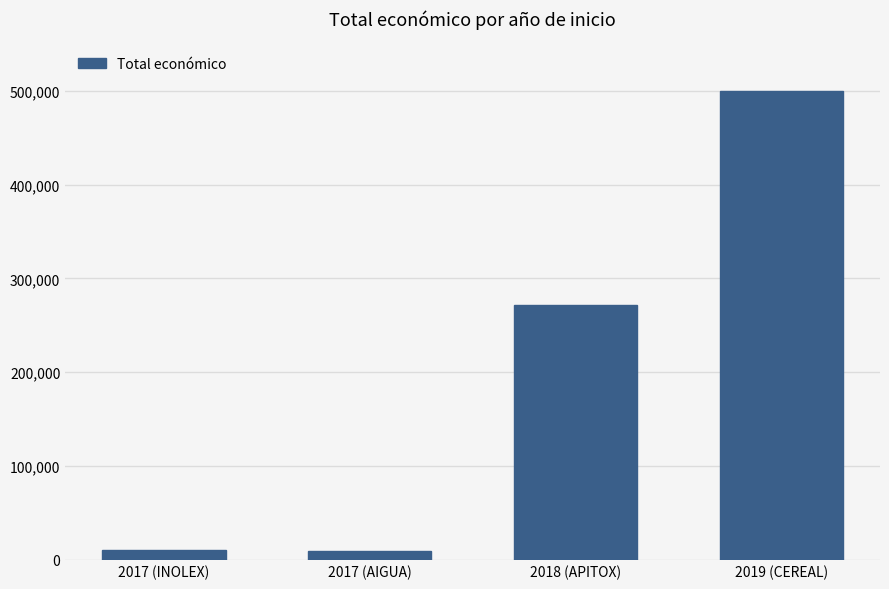

What is the sum of the values at 2017 (AIGUA) and 2019 (CEREAL)?

508930